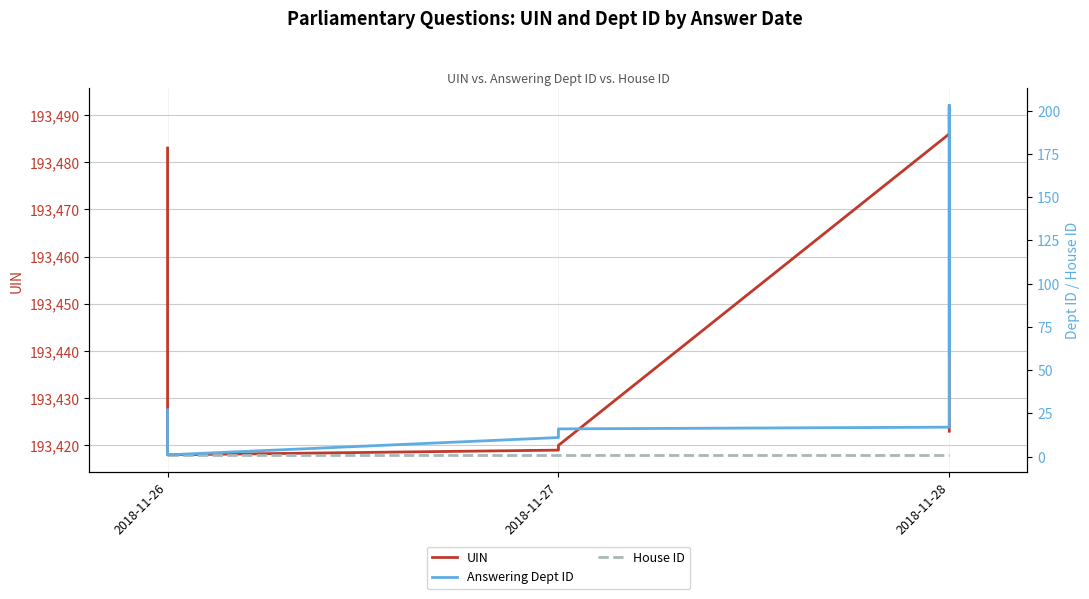

How many lines are shown in the chart?

3